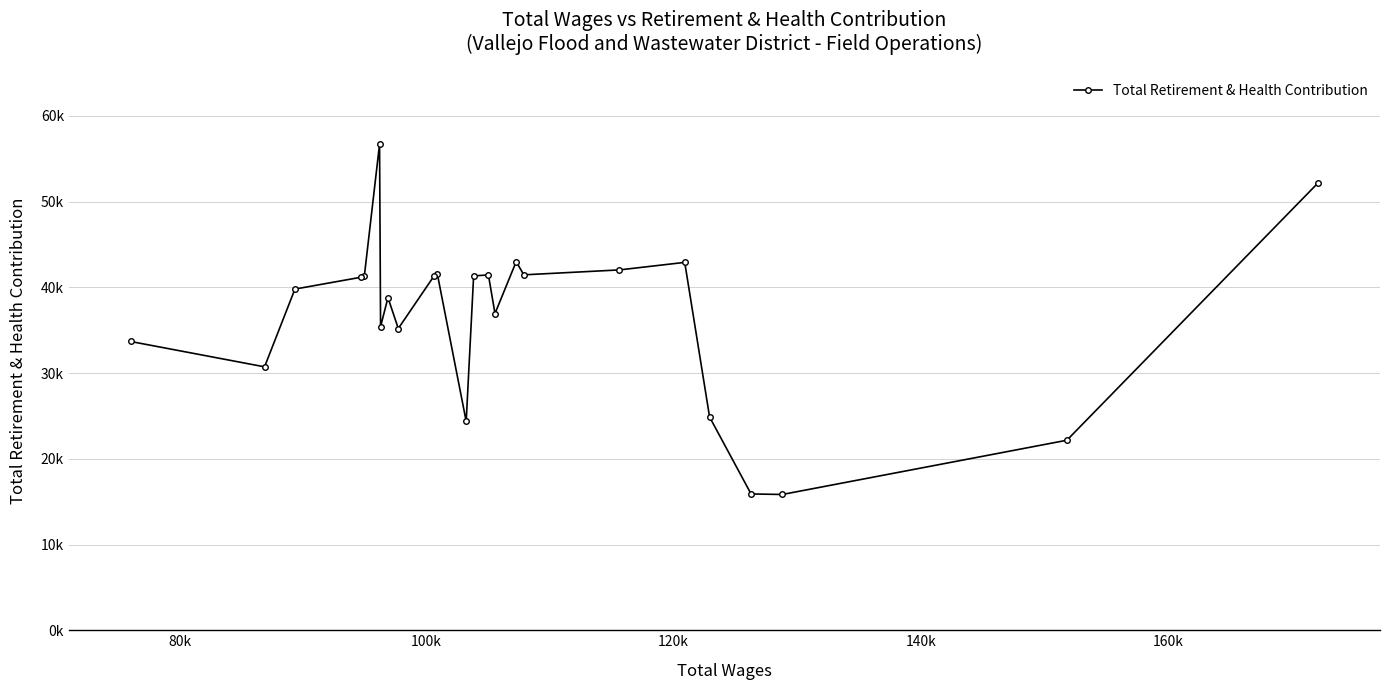

Does the chart have visible grid lines?

Yes